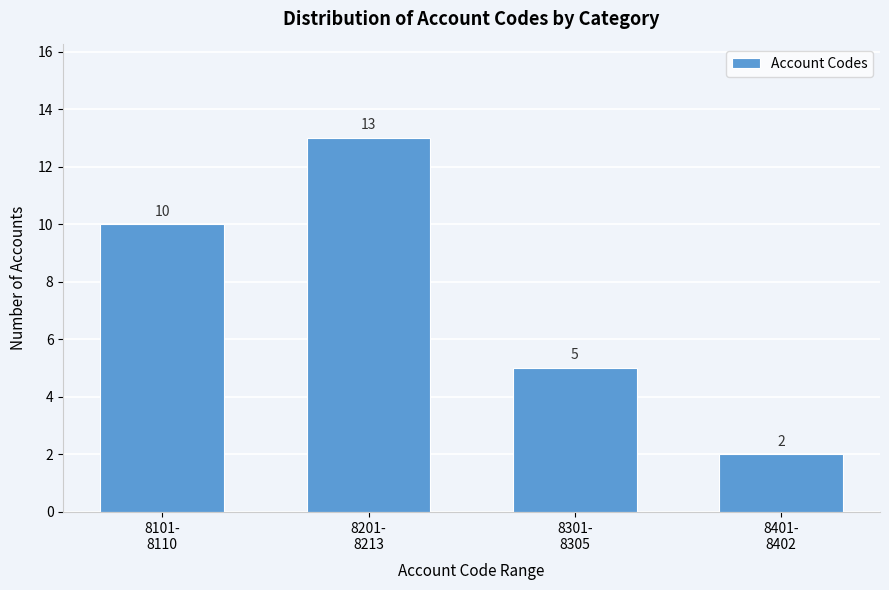

Reading right to left, list all the values displayed in this chart.

2	5	13	10